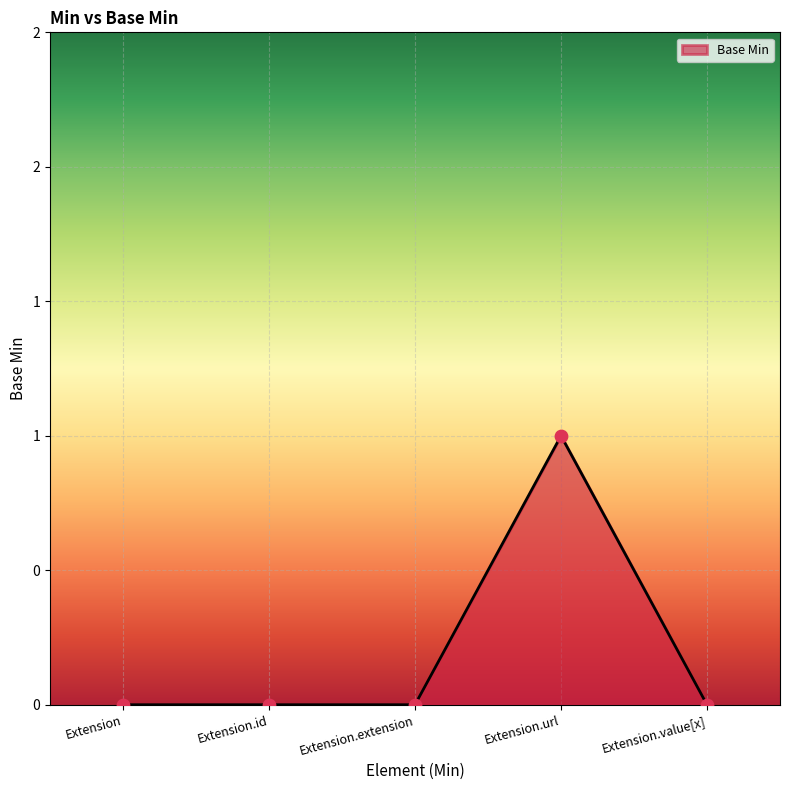

Between Extension.value[x] and Extension.extension, which is larger?

Extension.value[x]